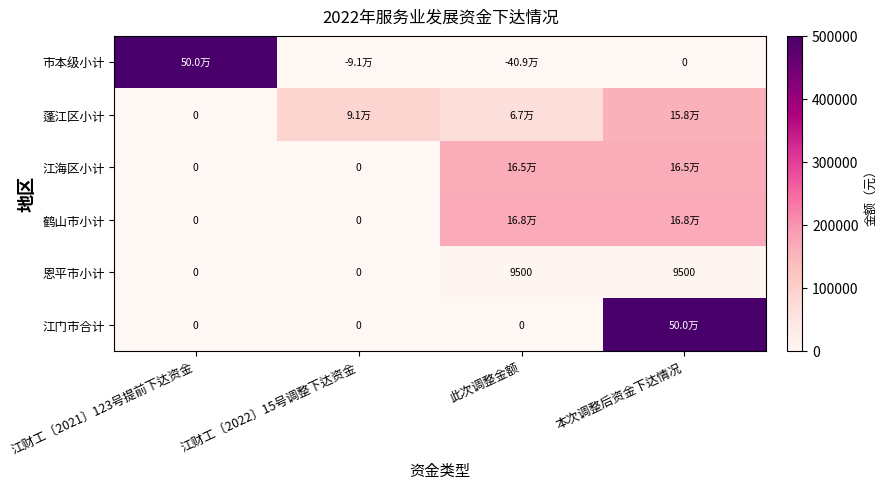

Is it true that 恩平市小计 equals 9500 at 本次调整后资金下达情况?

True